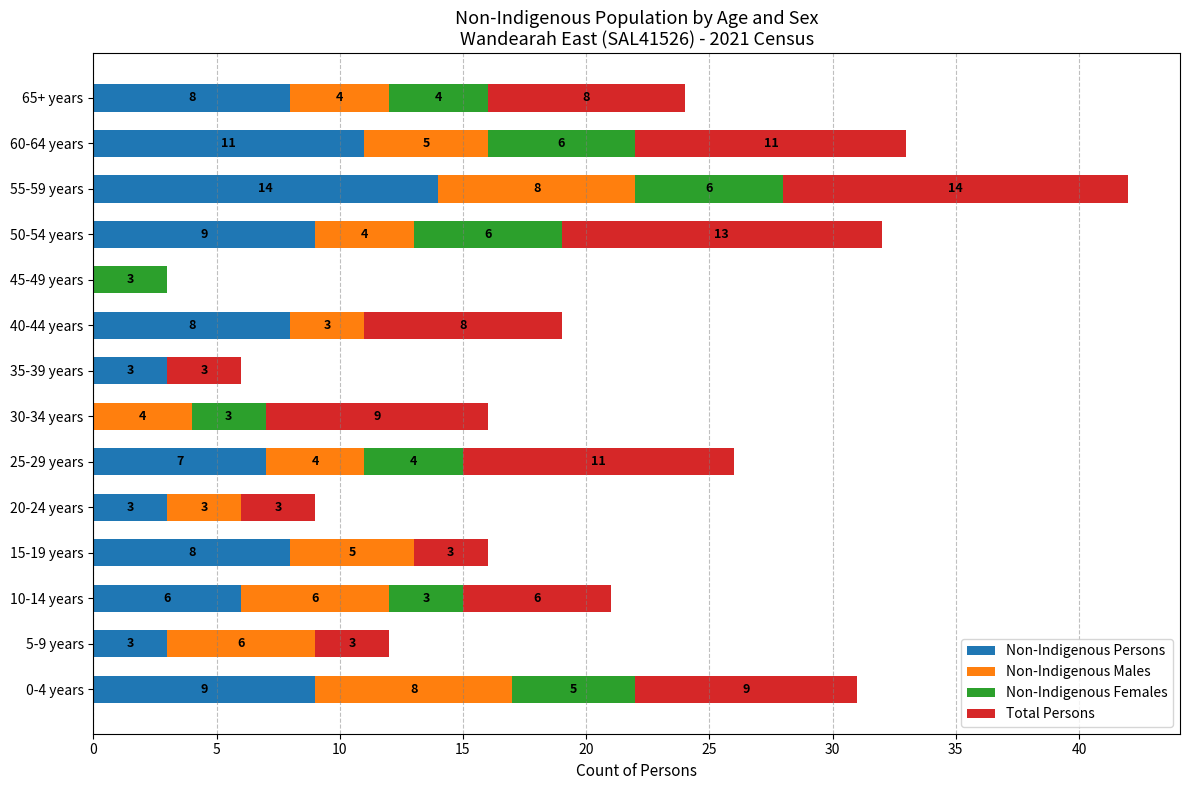

At which category is the sum across all series the highest?

55-59 years